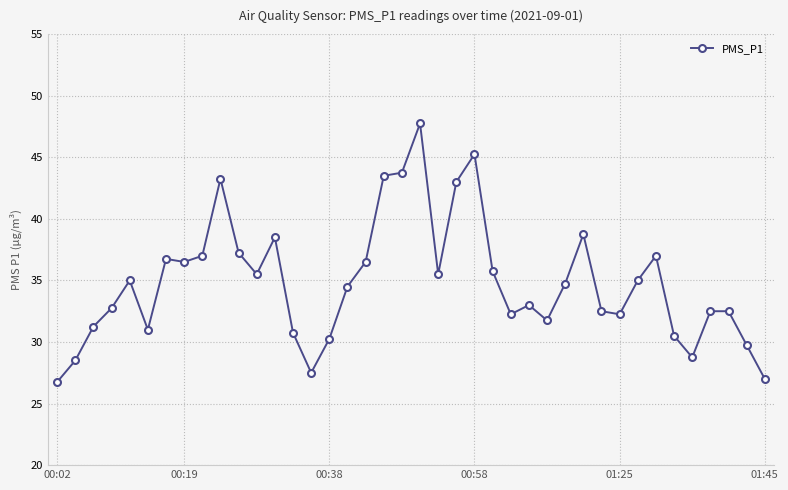

What is the greatest value displayed?

47.8